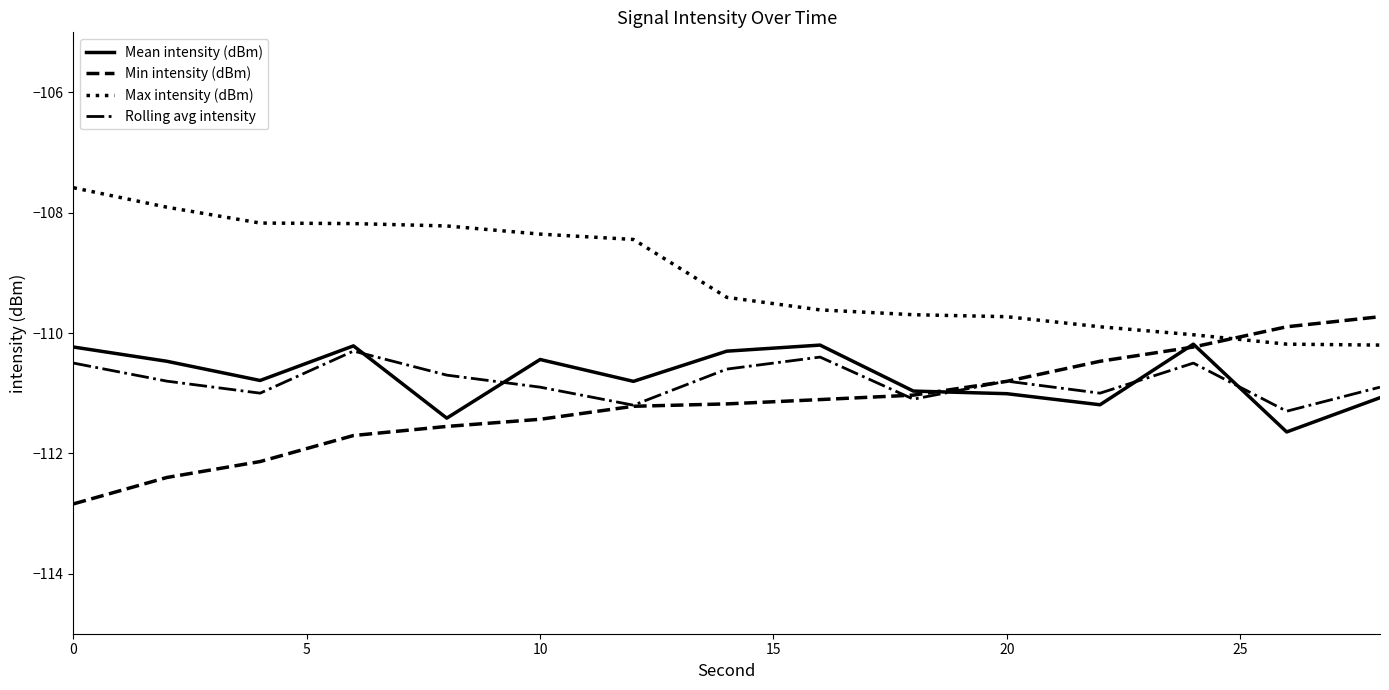

True or false: Max intensity (dBm) and Rolling avg intensity intersect in this chart.

False